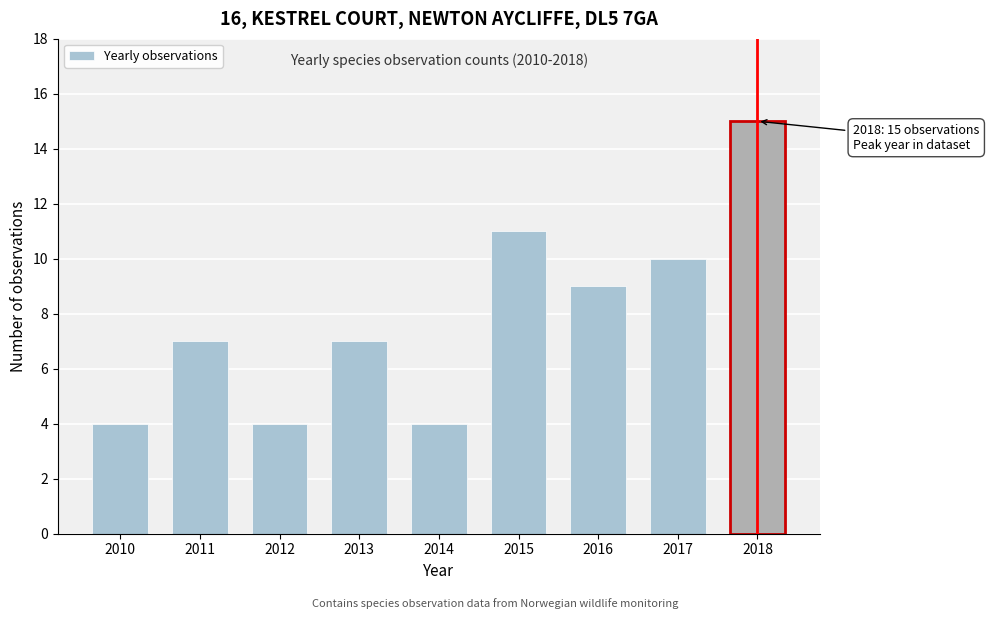

Reading left to right, transcribe all the data shown in this chart.

4	7	4	7	4	11	9	10	15